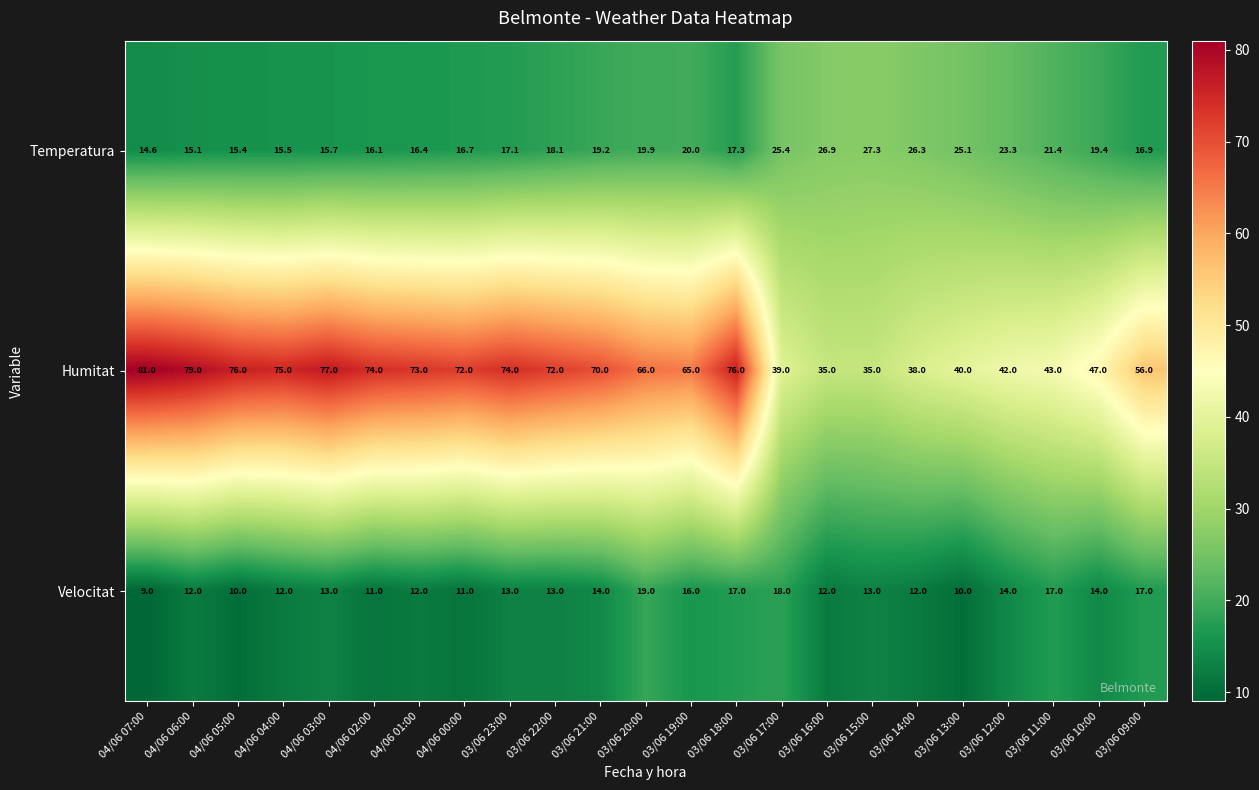

What is the difference between the Humitat values at 04/06 03:00 and 03/06 22:00?

5.0